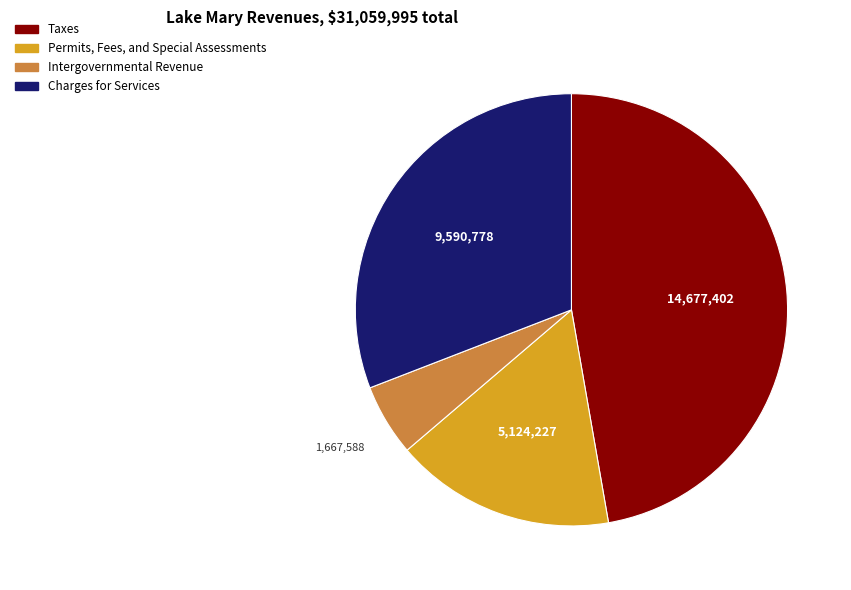

Does any single category account for the majority?

No